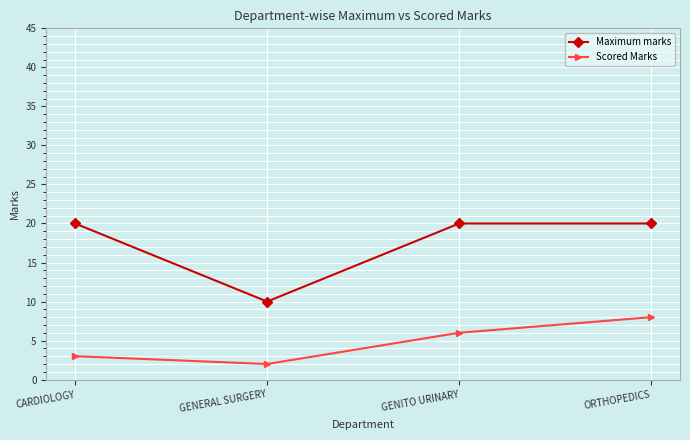

What is the difference between the highest and lowest values at GENITO URINARY?

14